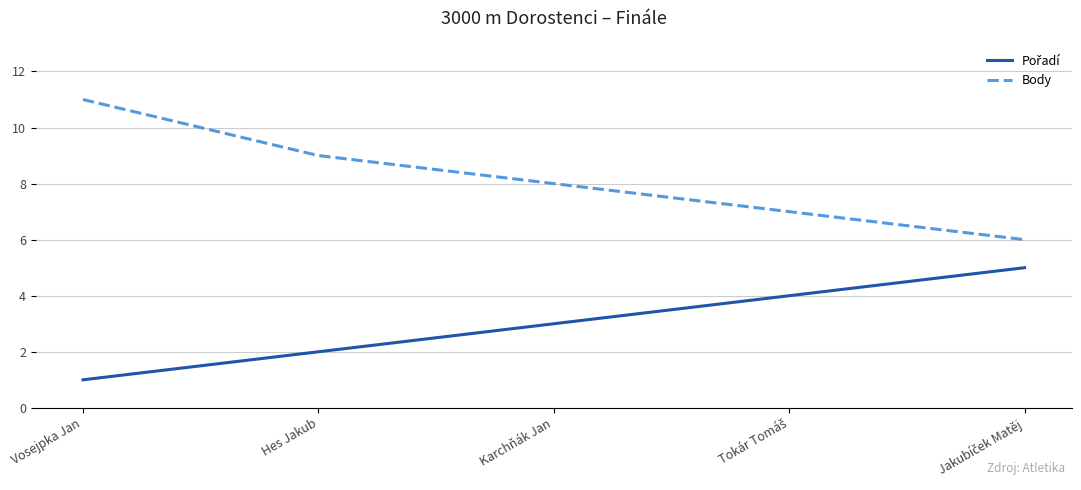

What is the difference between the maximum and second lowest values in the Body series?

4